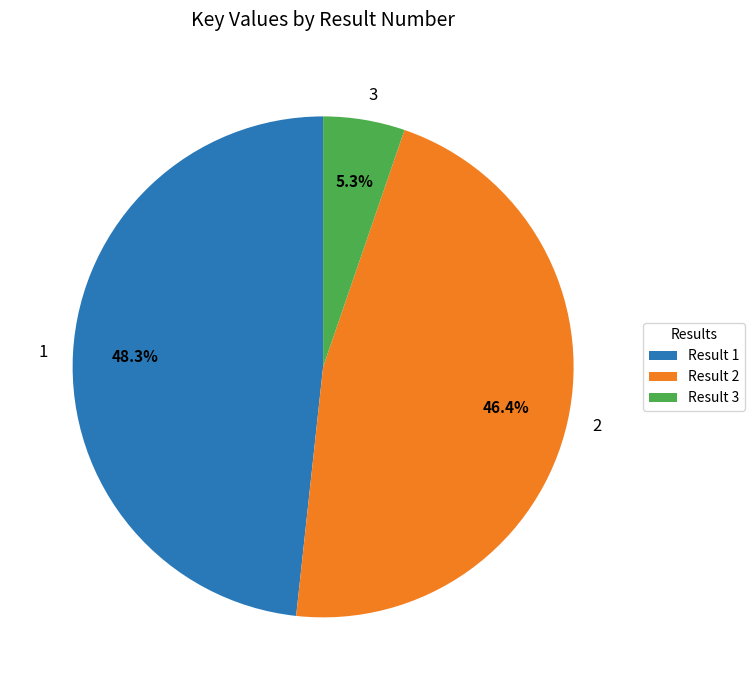

The 2 slice represents 46% of the pie. True or false?

True